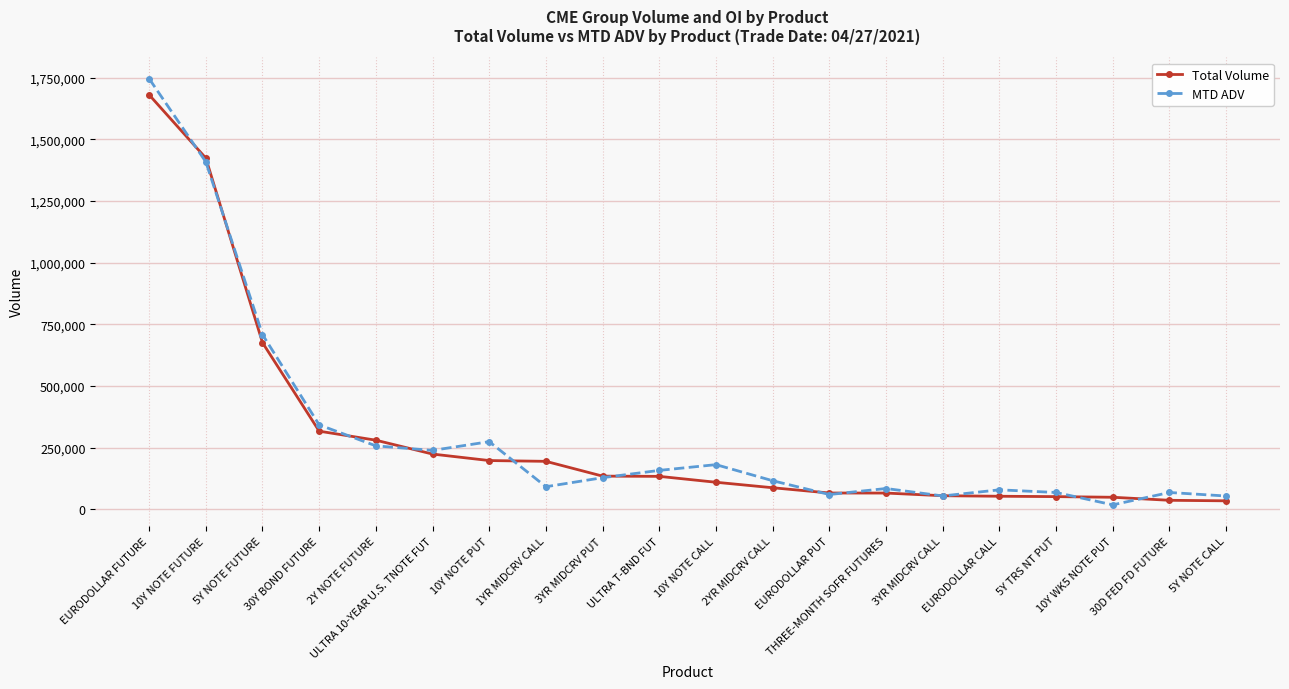

True or false: MTD ADV and Total Volume cross at least once.

True